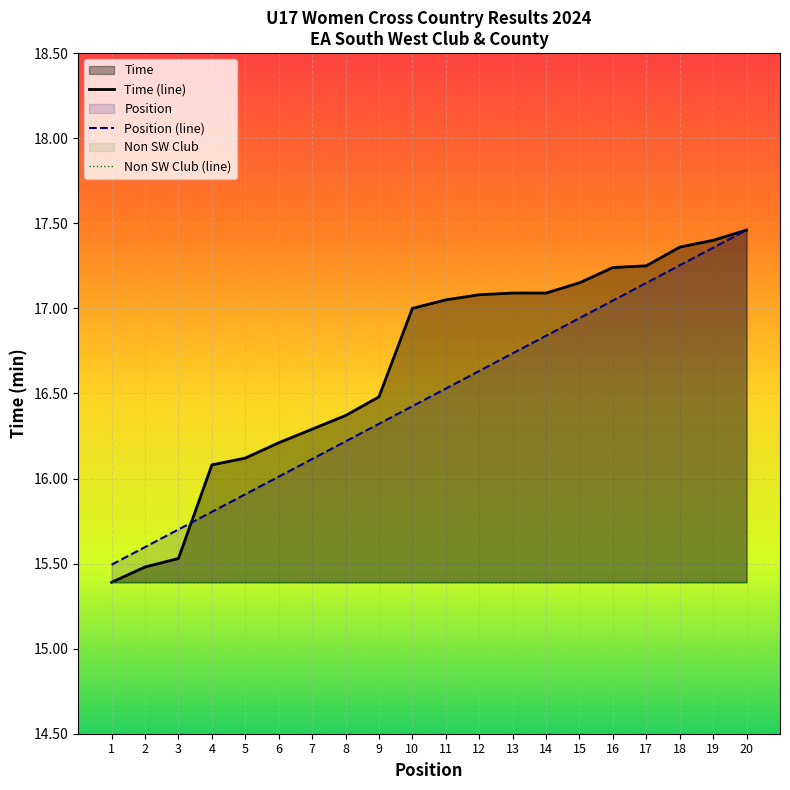

What is the value of the Non SW Club (line) point at the 4th from the left?

15.4